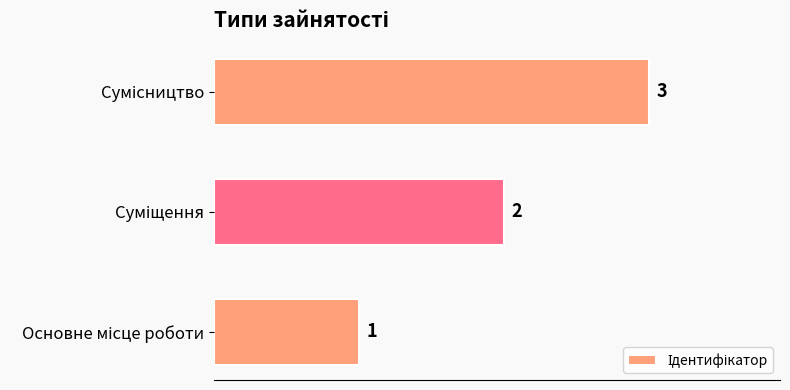

What is the sum of all values?

6